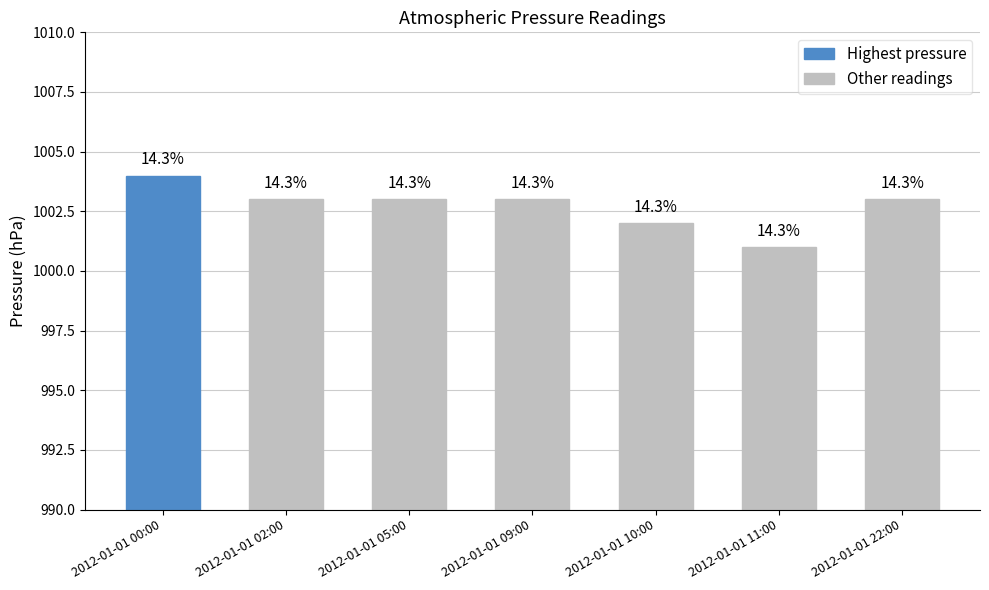

Reading left to right, what are all the values shown in this chart?

2012-01-01 00:00=1004	2012-01-01 02:00=1003	2012-01-01 05:00=1003	2012-01-01 09:00=1003	2012-01-01 10:00=1002	2012-01-01 11:00=1001	2012-01-01 22:00=1003